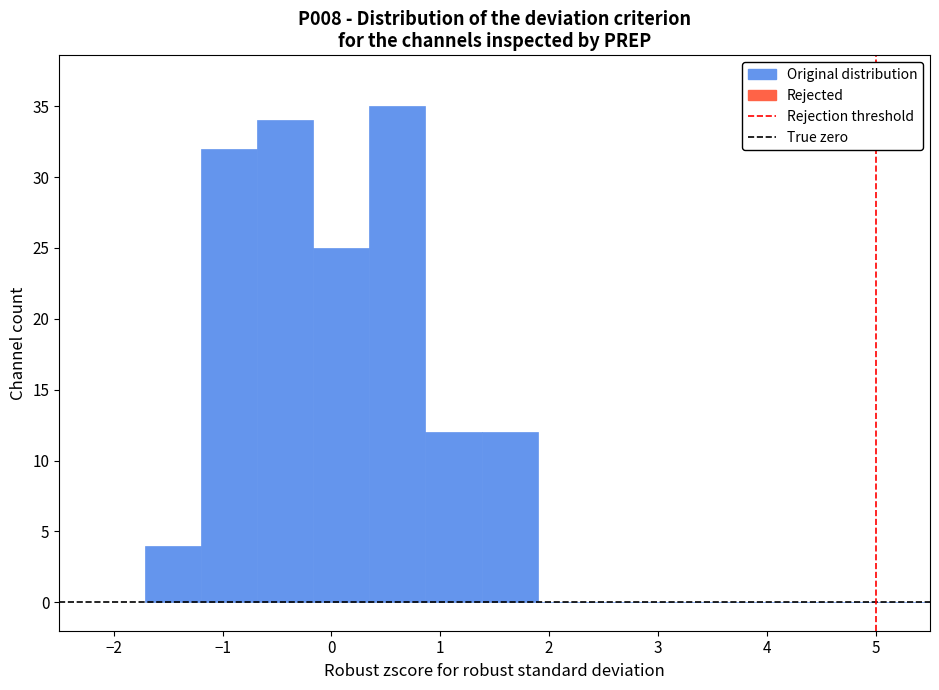

Reading left to right, list every bar in this chart as the range it spans on the x-axis followed by its height. Neither the bar edges nor the heights are printed on the chart, so give them approximately, as read against the axes.

-1.7 to -1.2: 4
-1.2 to -0.7: 32
-0.7 to -0.2: 34
-0.2 to 0.3: 25
0.3 to 0.9: 35
0.9 to 1.4: 12
1.4 to 1.9: 12
1.9 to 2.4: 0
2.4 to 2.9: 0
2.9 to 3.4: 0
3.4 to 4.0: 0
4.0 to 4.5: 0
4.5 to 5.0: 0
5.0 to 5.5: 0